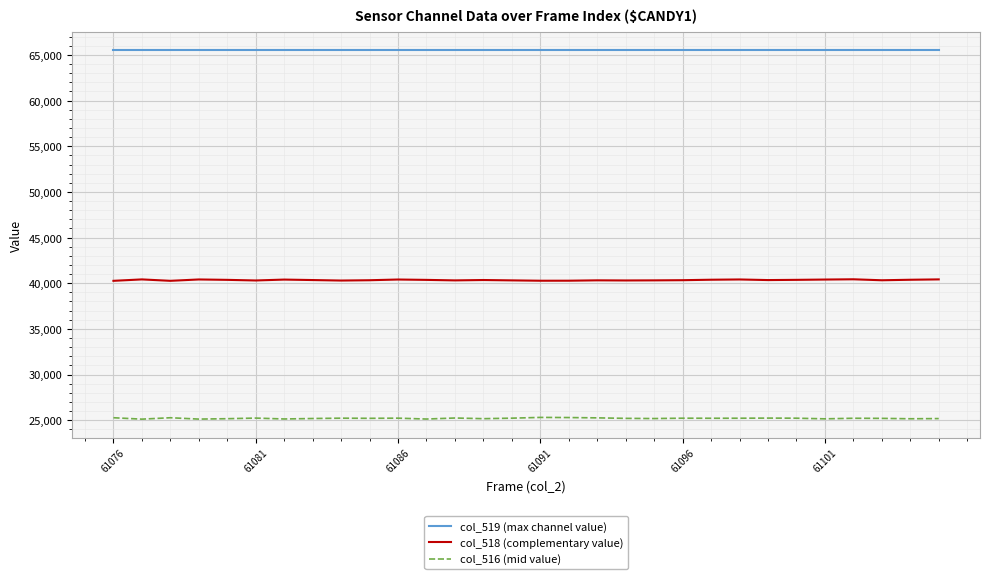

Which series has the largest total across all categories?

col_519 (max channel value)